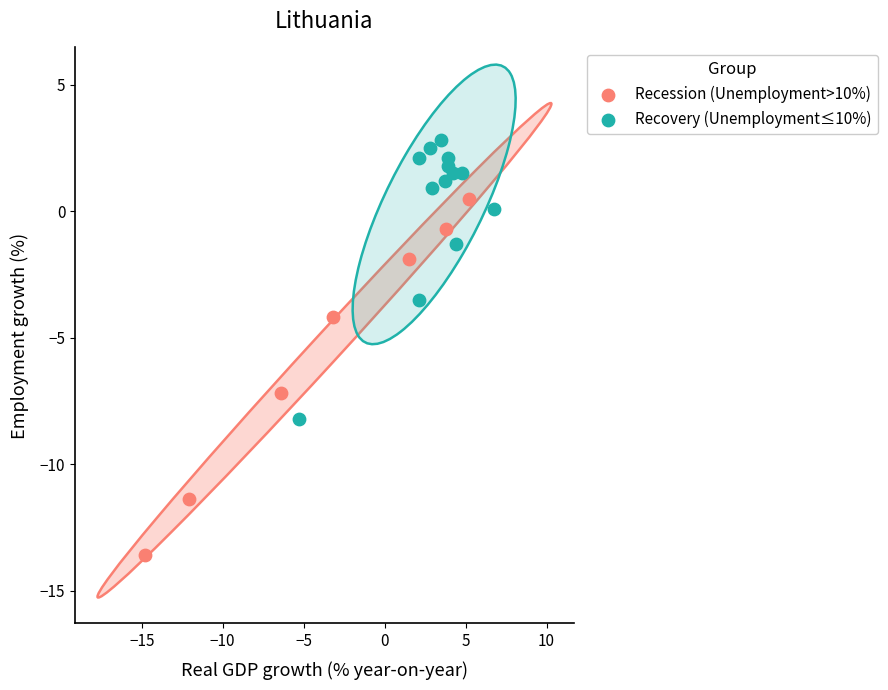

Which series has the largest Y range (max minus min)?

Recession (Unemployment>10%)